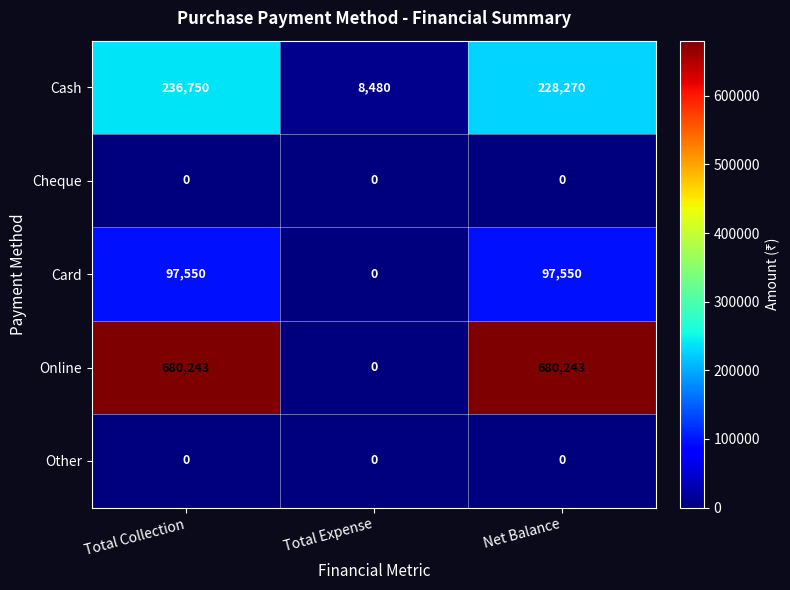

What is the total value across all series at Total Expense?

8480